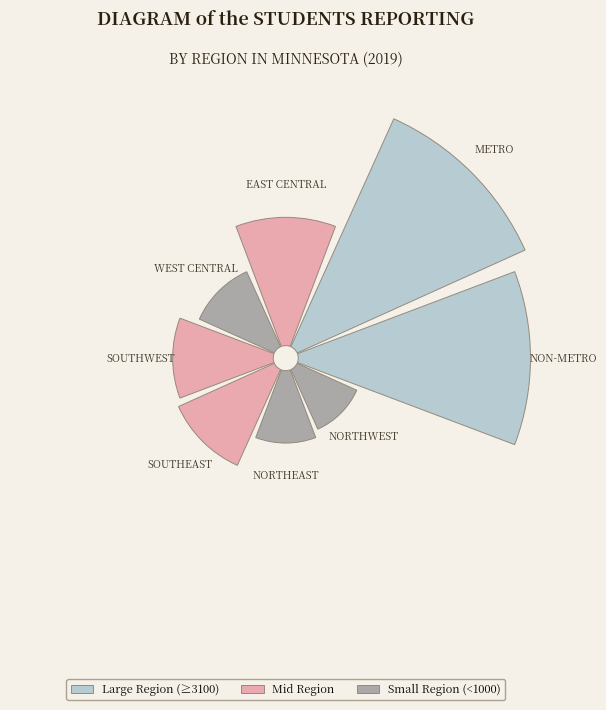

To the nearest percent, what portion does values_2019 represent?

12%